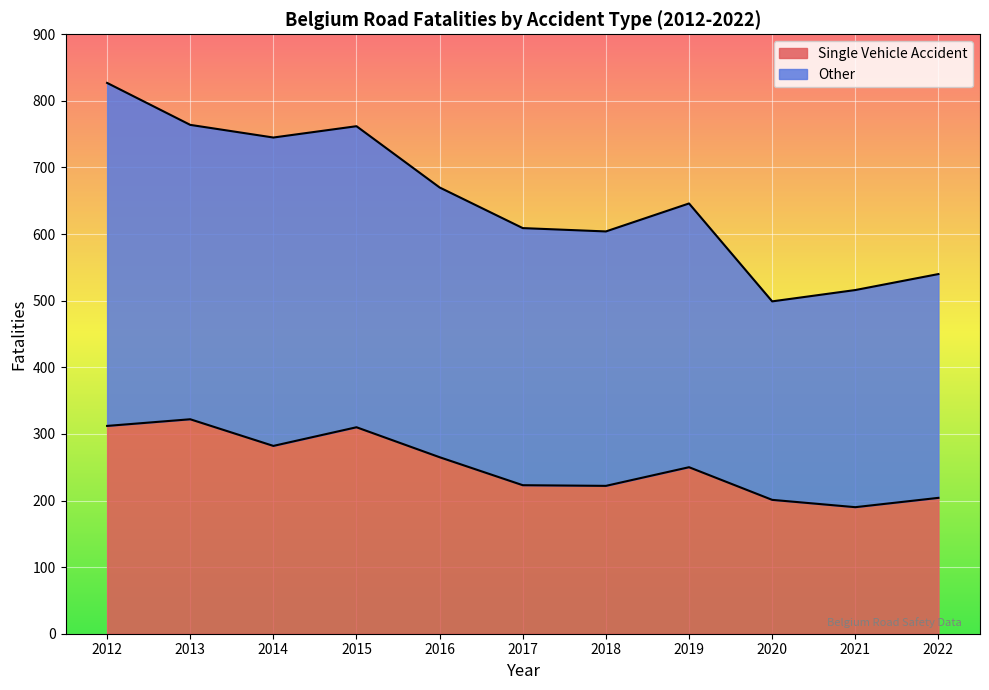

What is the difference between the maximum and minimum values in the Single Vehicle Accident series?

132